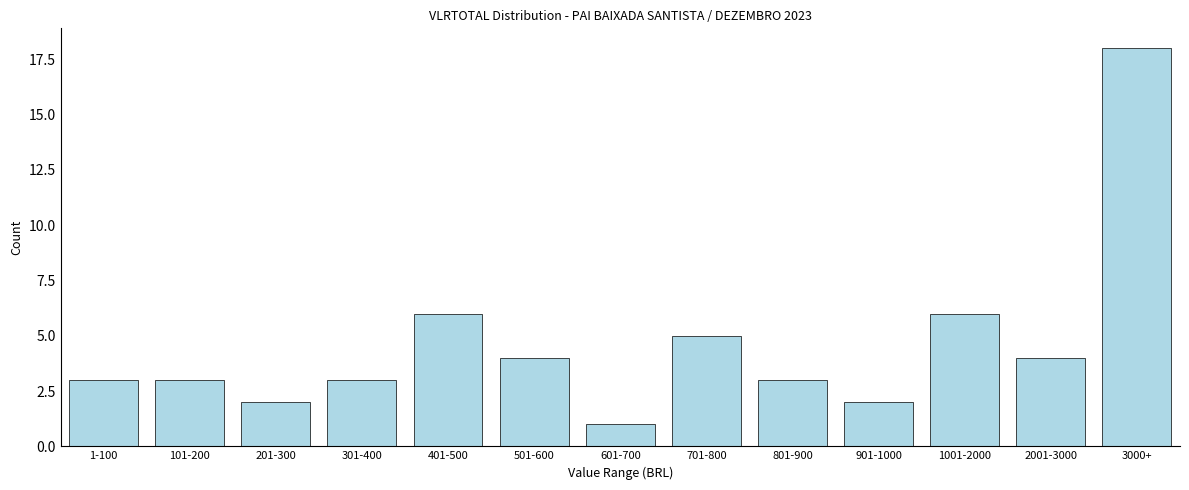

Reading left to right, what are all the values shown in this chart?

3	3	2	3	6	4	1	5	3	2	6	4	18